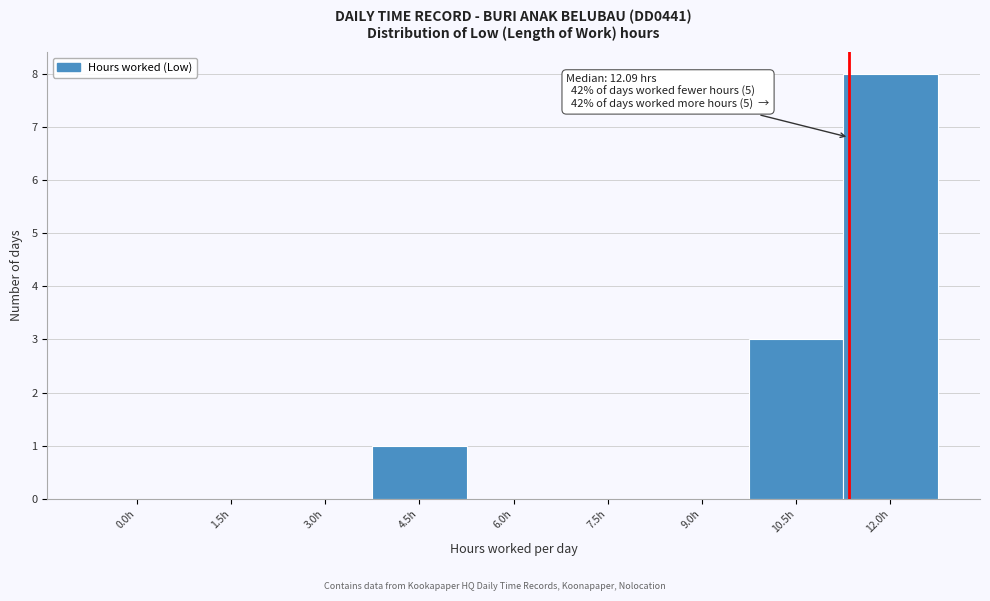

Reading left to right, what are all the values shown in this chart?

0.0h=0	1.5h=0	3.0h=0	4.5h=1	6.0h=0	7.5h=0	9.0h=0	10.5h=3	12.0h=8